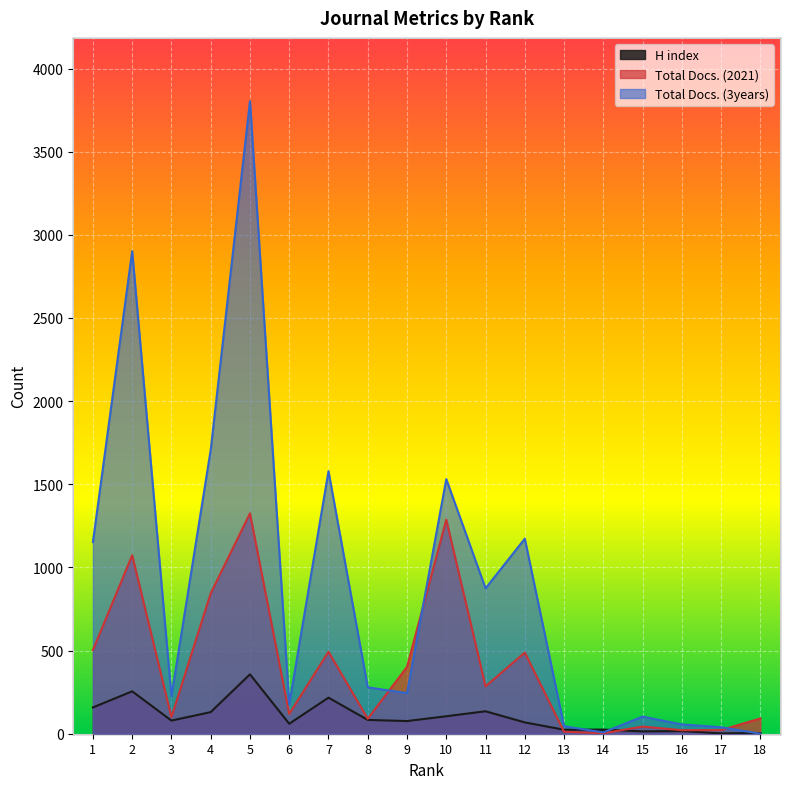

The Total Docs. (2021) series shows 488 at 12. True or false?

True